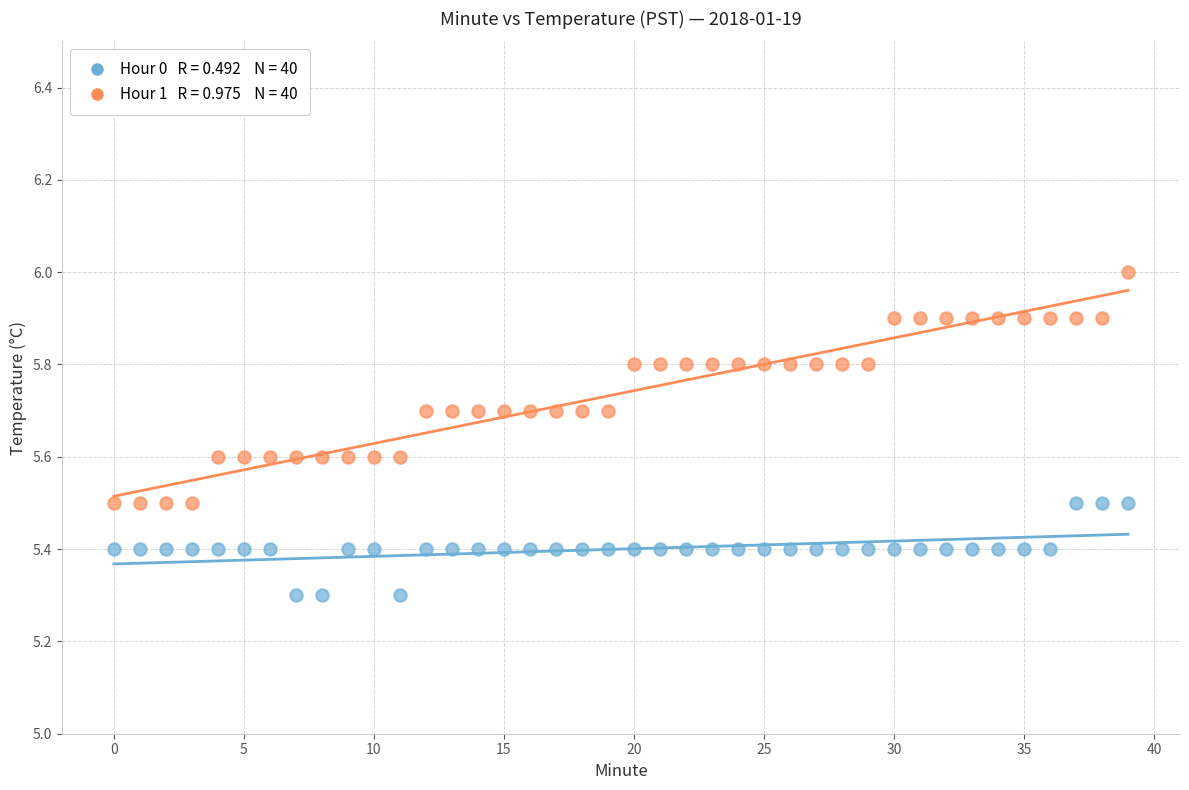

Across all data points, what is the range of Y values (max minus min)?

0.7